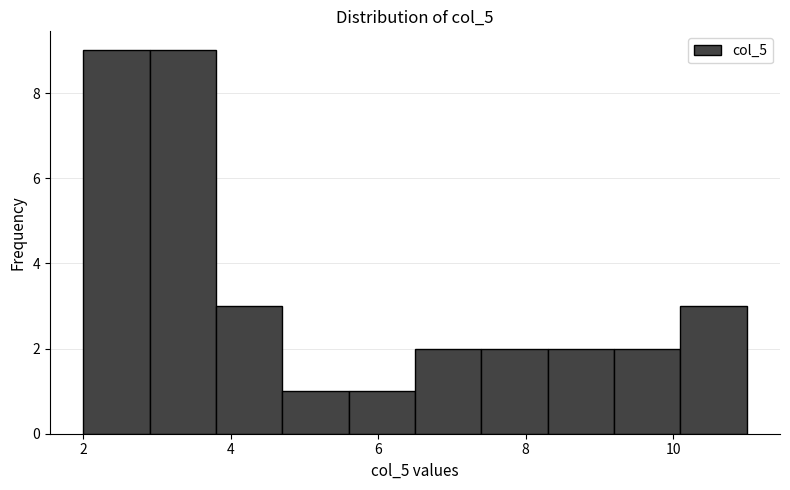

How tall is the bar that spans 7.4 to 8.3 on the x-axis? Neither the bar edges nor the heights are printed on the chart, so give them approximately, as read against the axes.

2